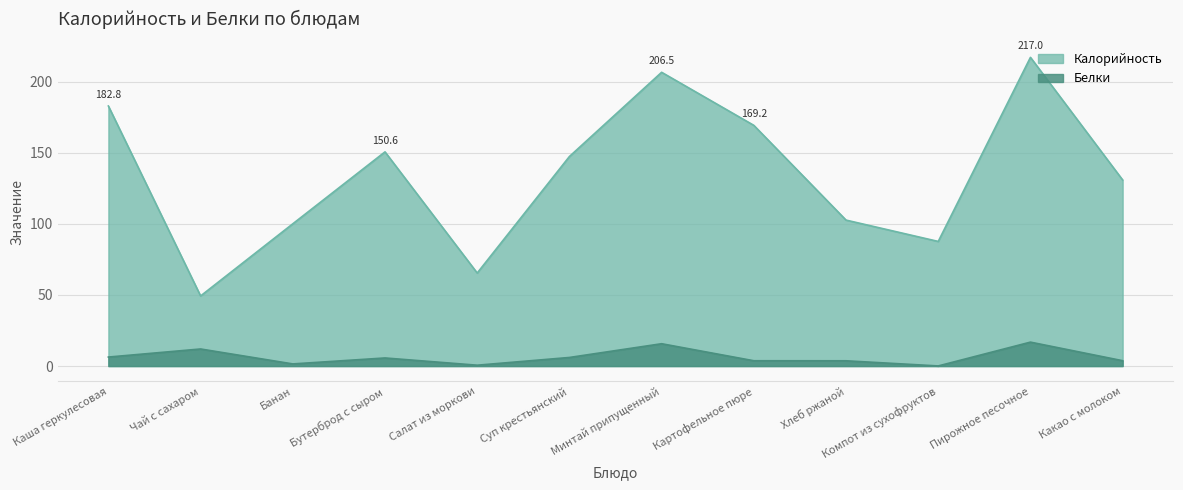

What is the spread (max minus min) of values at Салат из моркови?

64.8